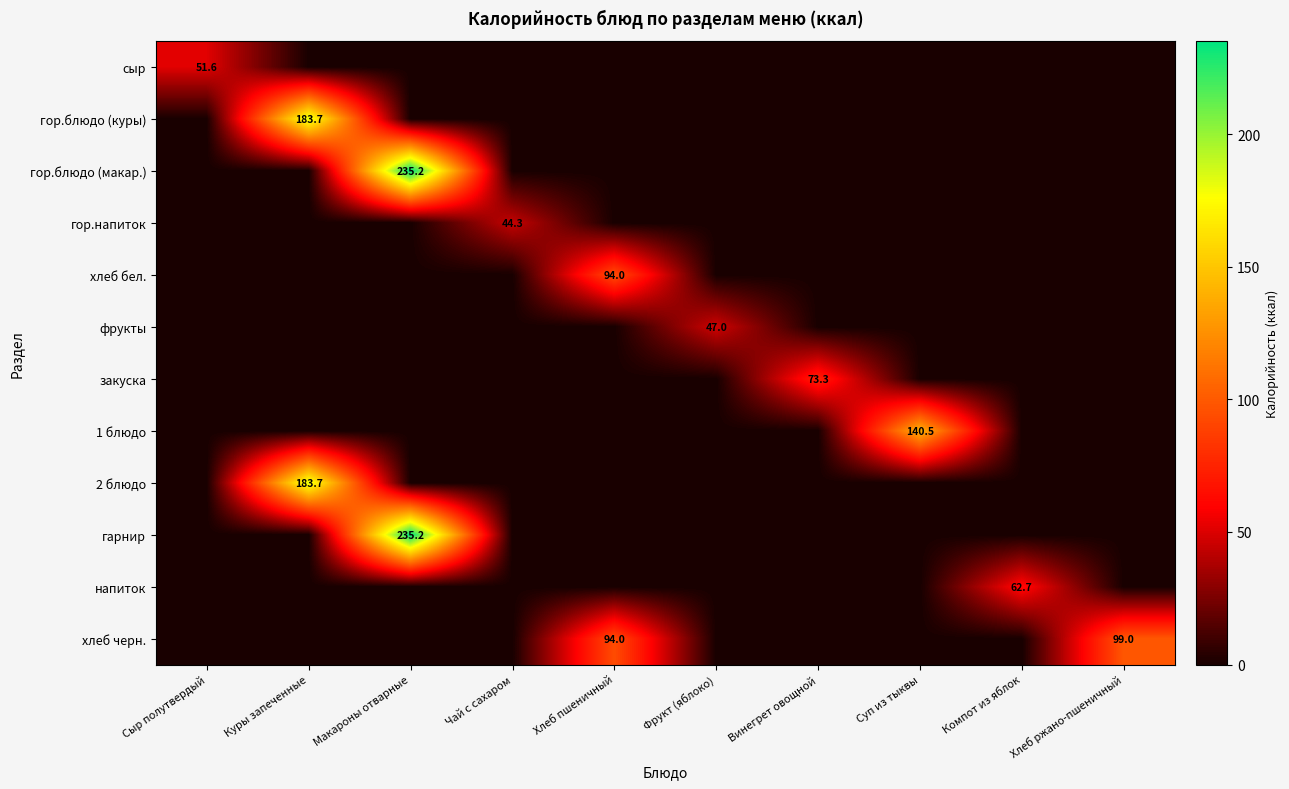

Between Суп из тыквы and Винегрет овощной, which is larger?

Суп из тыквы